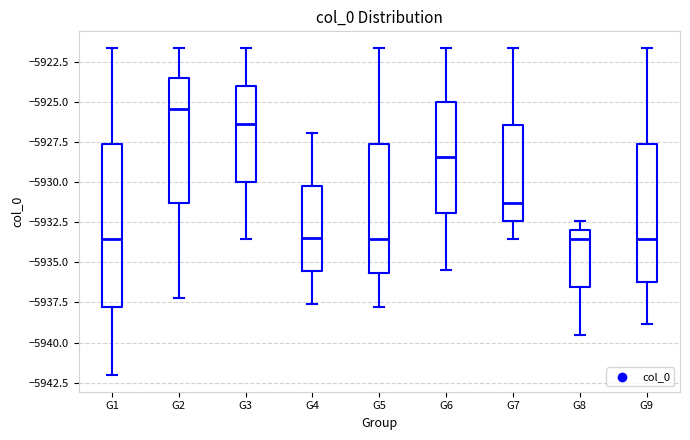

Where does the upper whisker of the box for G7 end on the y-axis? The values are not printed on the chart, so give them approximately, as read against the axis.

-5921.5